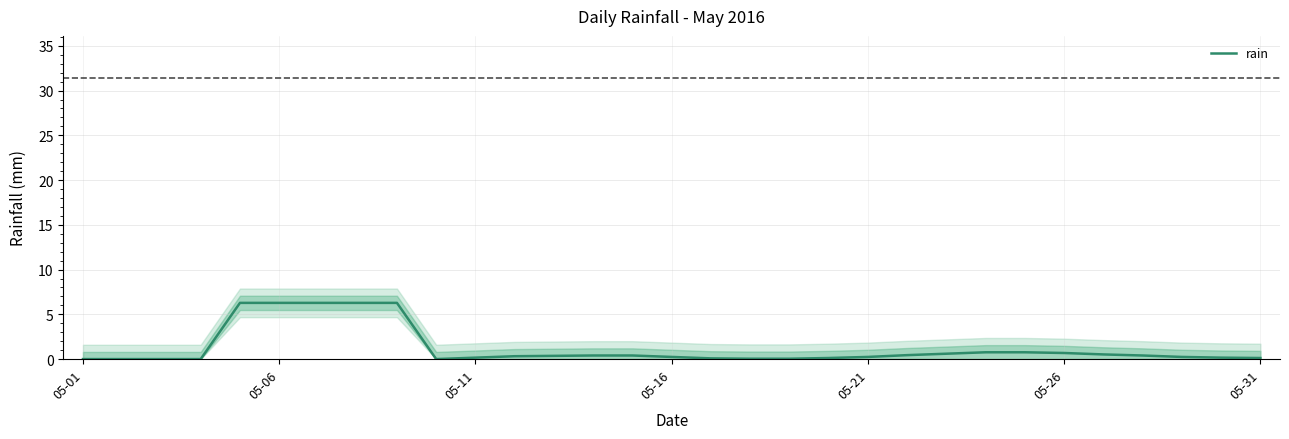

How many distinct data groups are displayed?

1